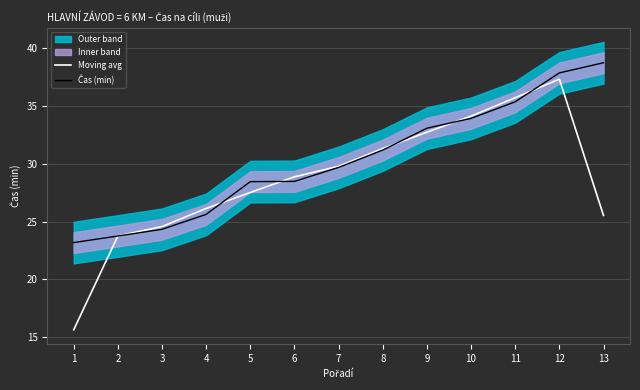

The Moving avg series shows 49.1 at 11. True or false?

False